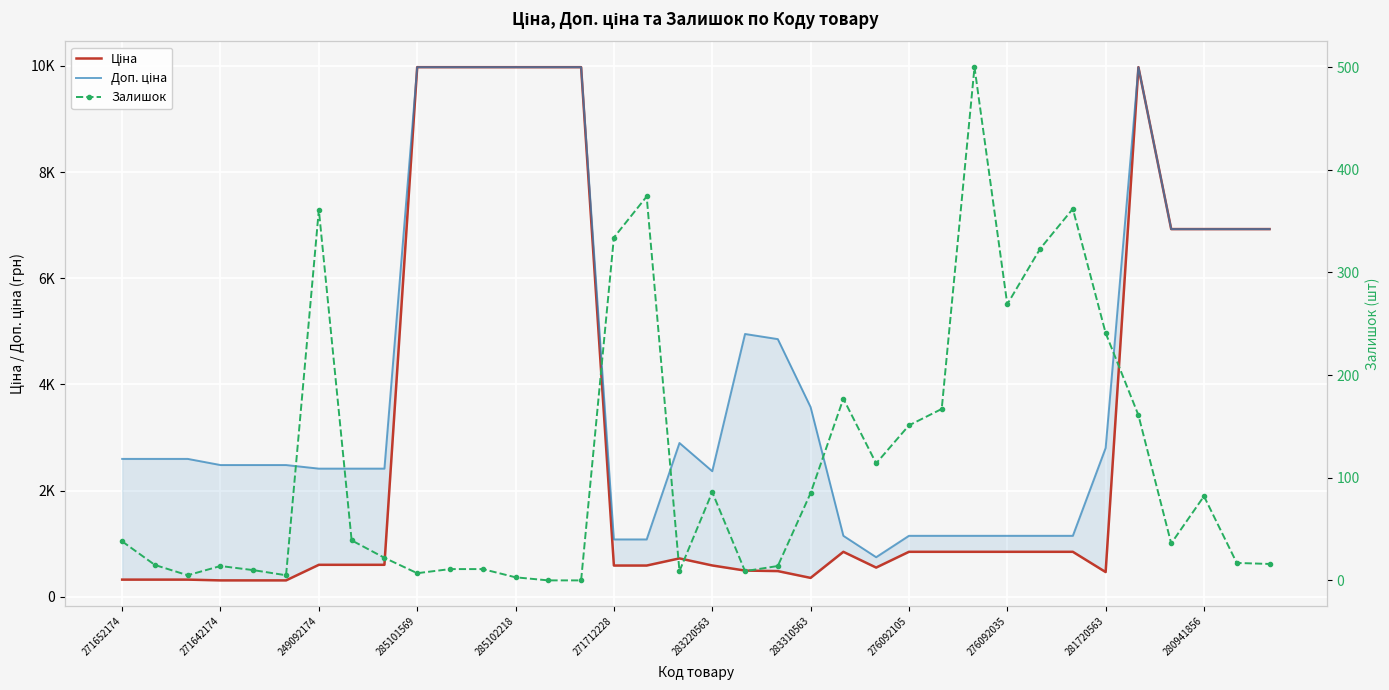

What is the spread (max minus min) of values at 283310563?

3488.9